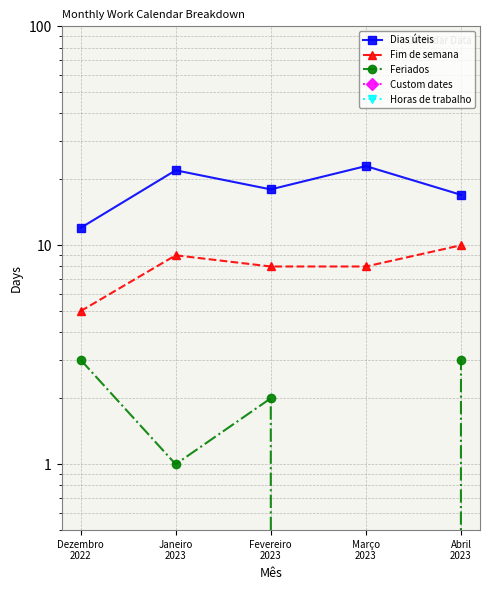

Rank the series by their maximum value, from lowest to highest.

Custom dates, Horas de trabalho, Feriados, Fim de semana, Dias úteis